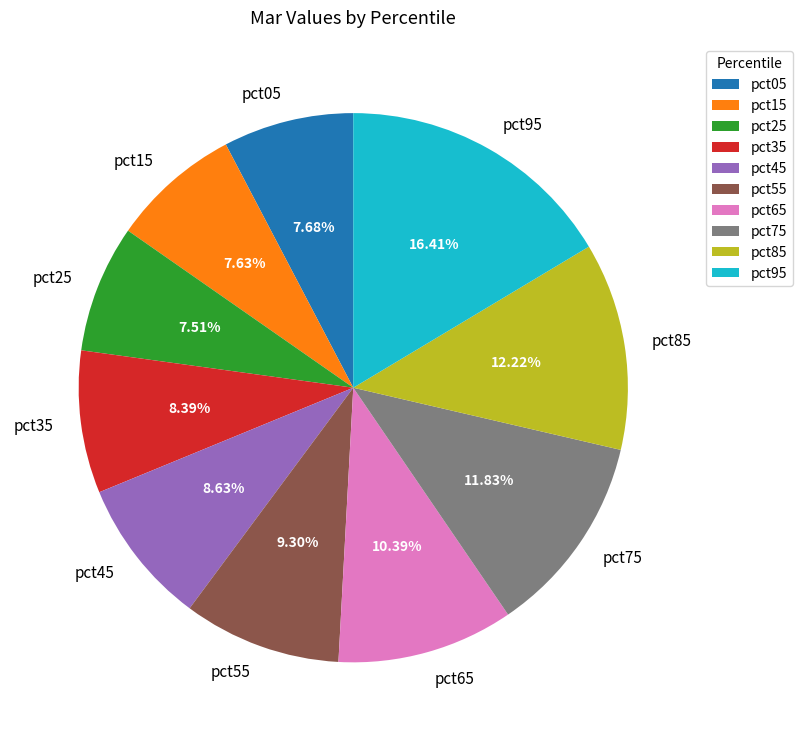

What percentage is the pct95 slice, to the nearest percent?

16%